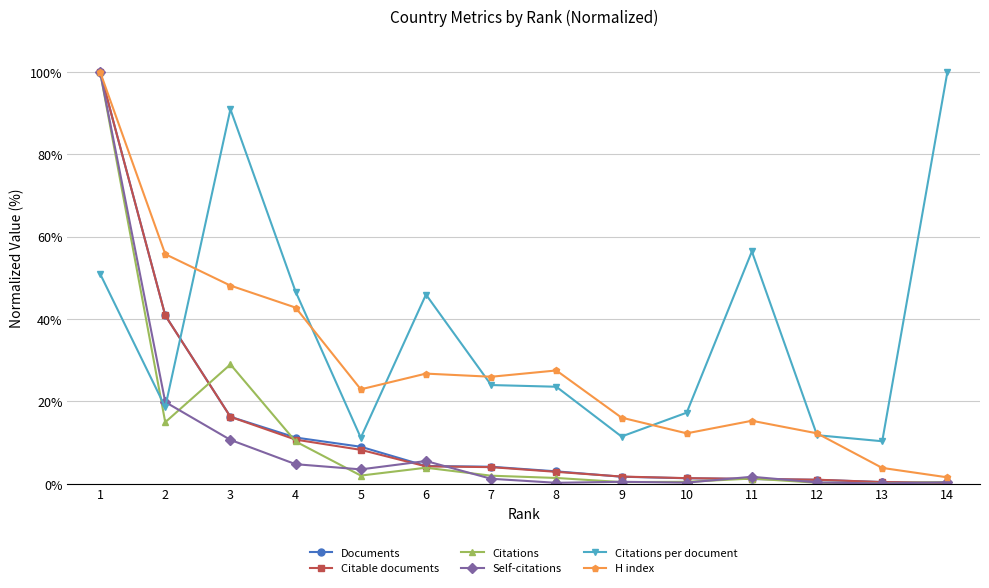

What is the total value across all series at 4?

126.2